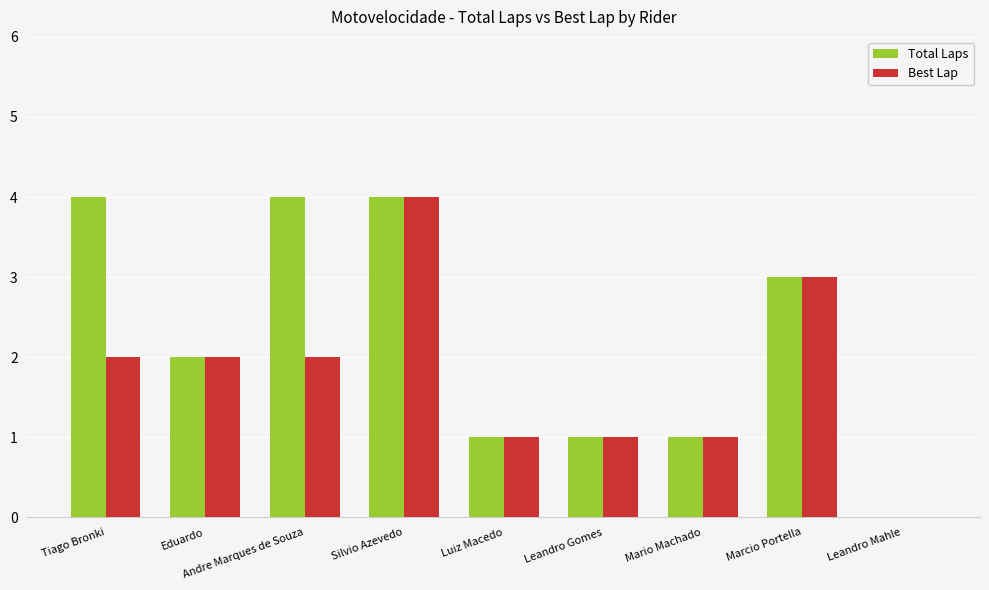

Which series has the largest total across all categories?

Total Laps